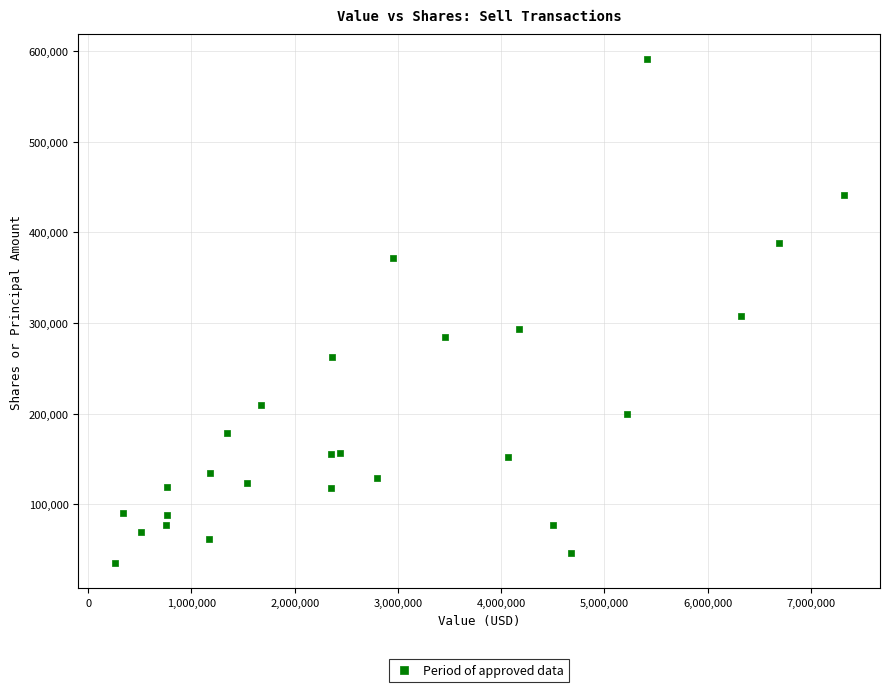

What is the range of X values (max minus min)?

7059000